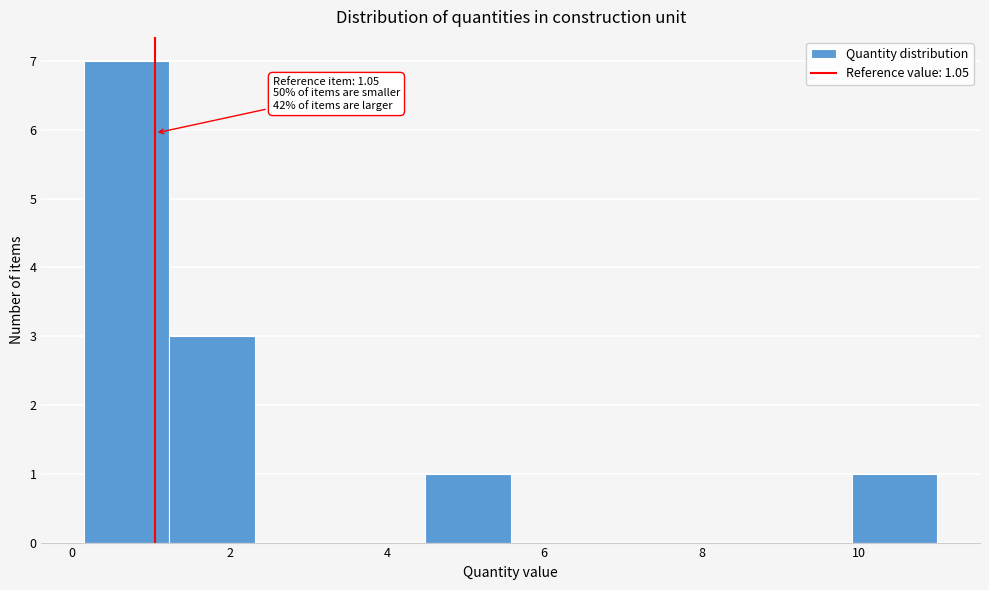

Over which range of the x-axis is the bar tallest?

0.2 to 1.2